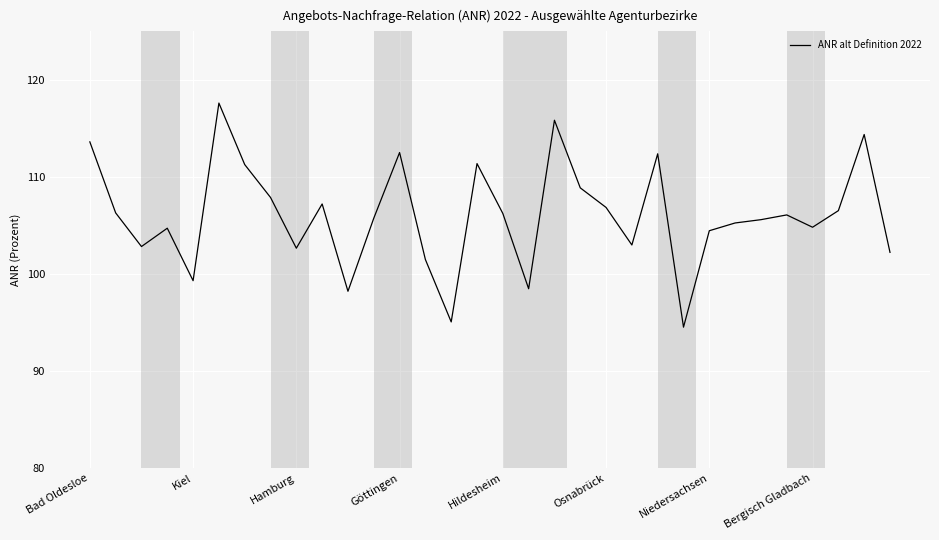

What is the maximum value shown in the chart?

117.6